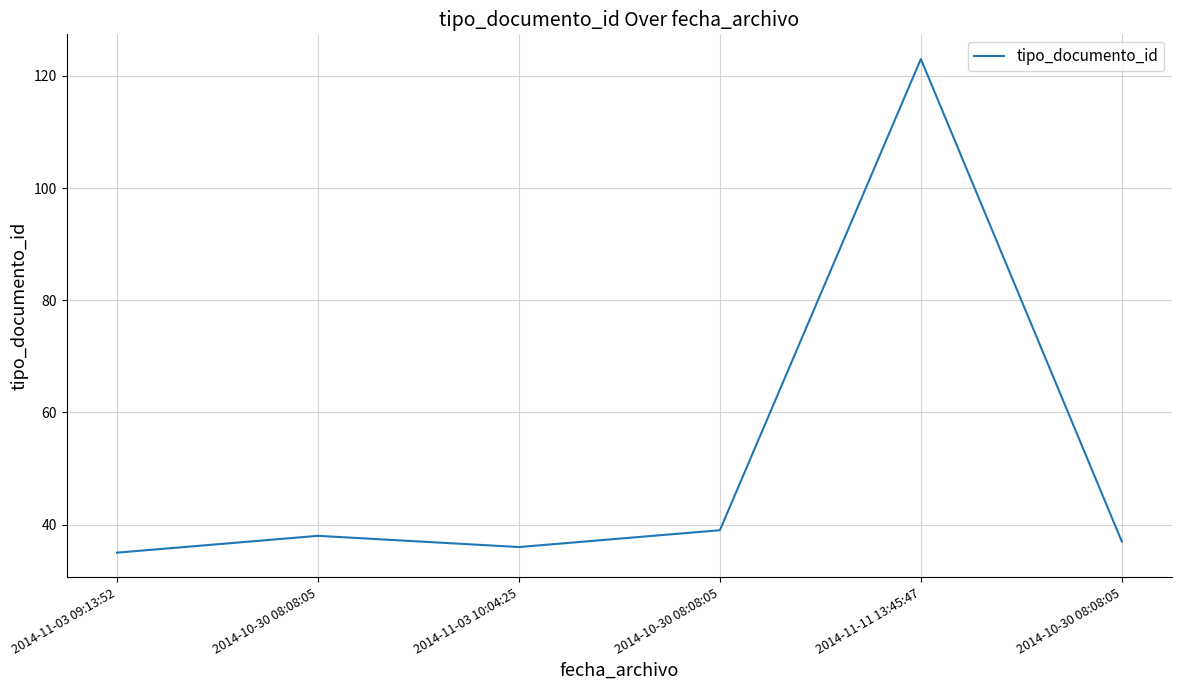

How many lines are shown in the chart?

1